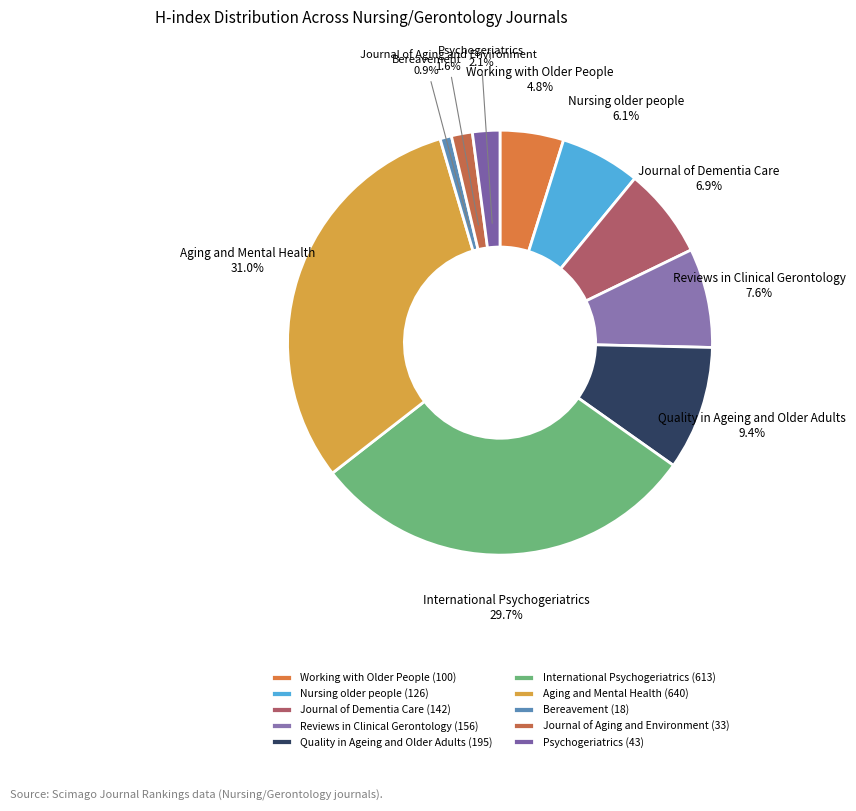

Which has a higher value, Nursing older people or Aging and Mental Health?

Aging and Mental Health